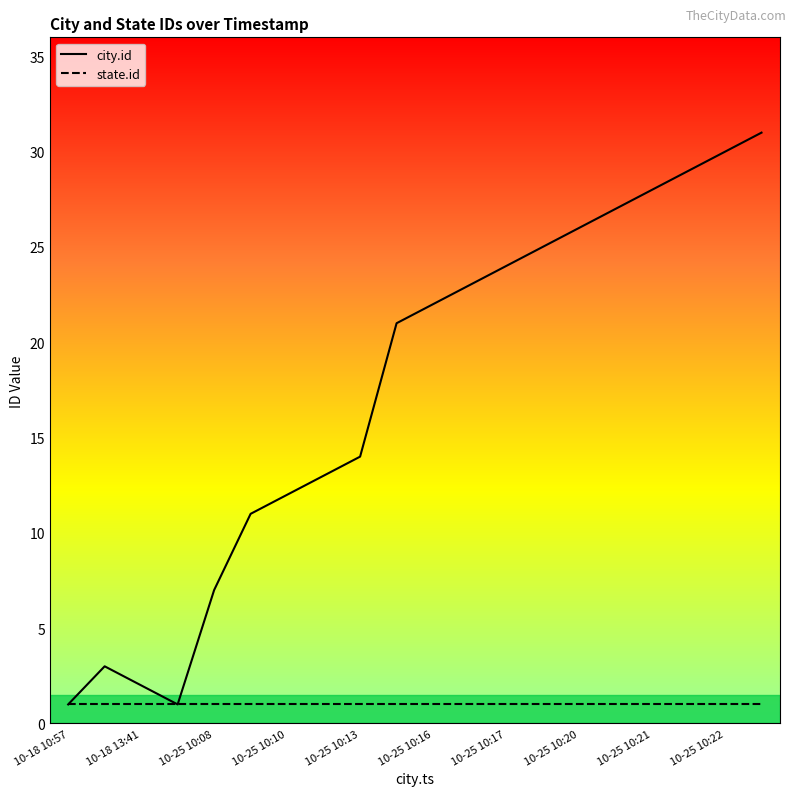

What is the maximum value shown in the chart?

31